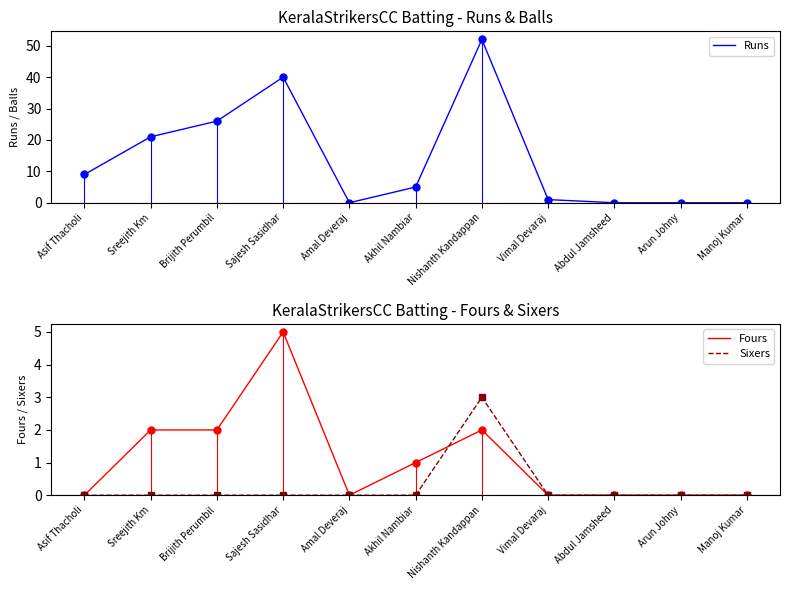

True or false: Runs has a value of 36 at Amal Deveraj.

False